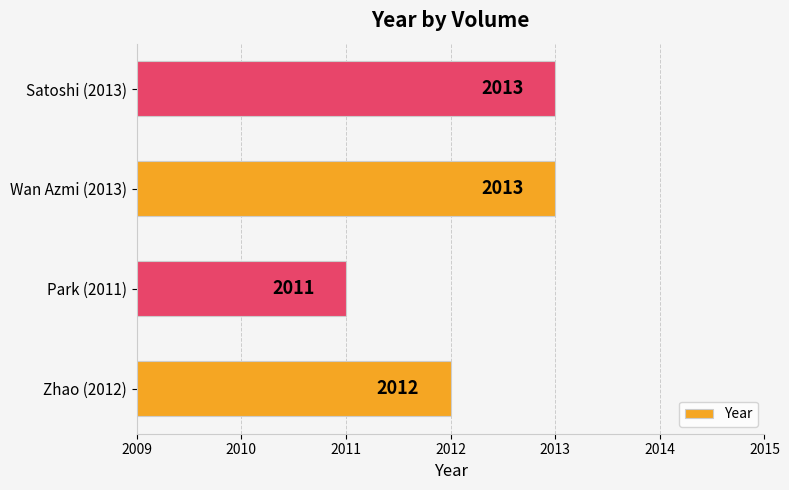

What is the greatest value displayed?

2013